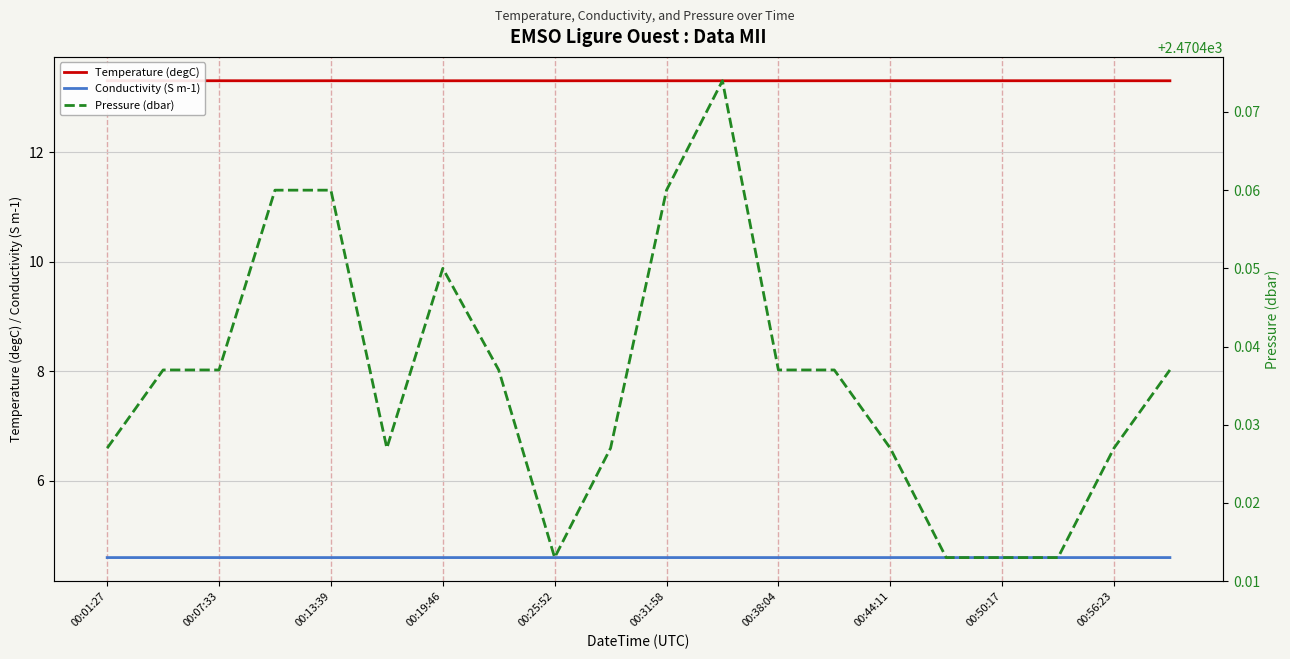

The value of Temperature (degC) at 00:19:46 is 20.2. True or false?

False